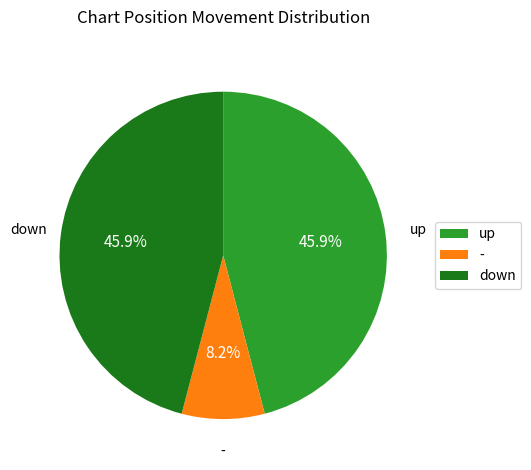

What percentage do - and up together represent?

54.1%